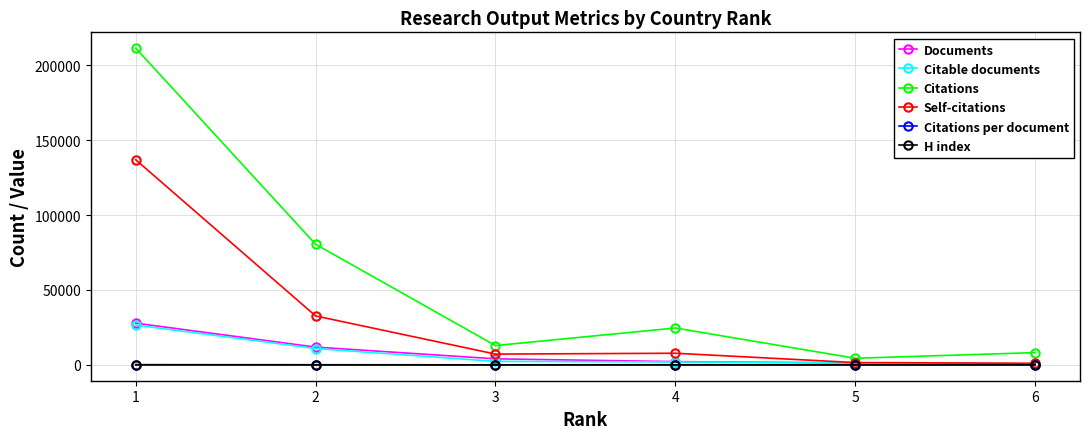

How many series are shown in this chart?

6